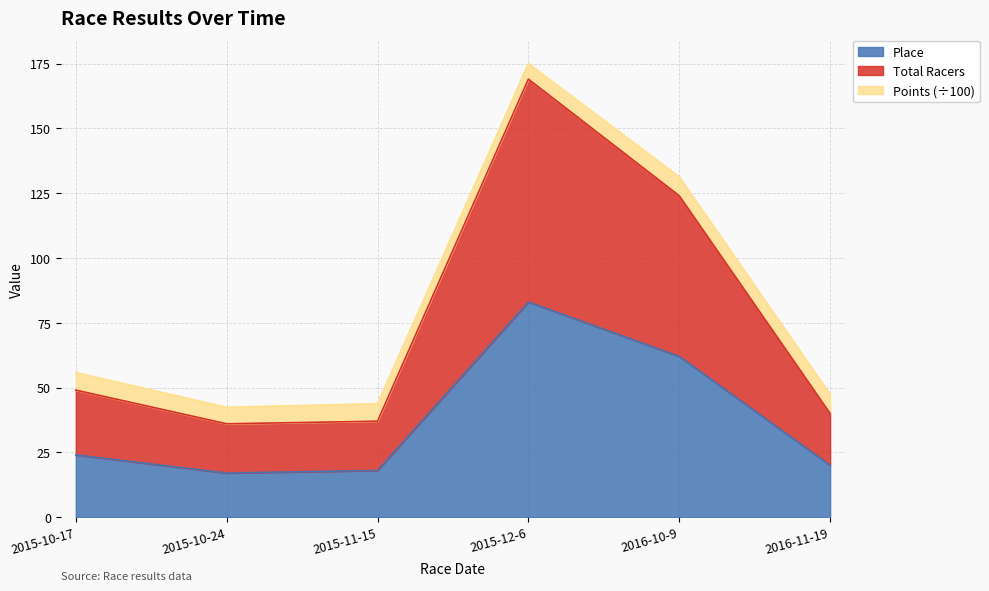

What is the label of the 6th point from the right?

2015-10-17